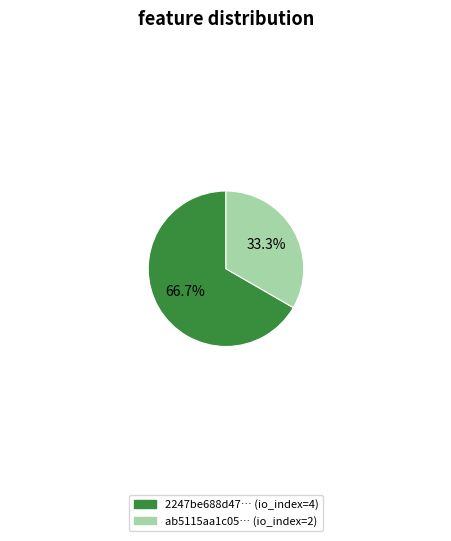

Is there any slice that represents more than half of the pie?

Yes